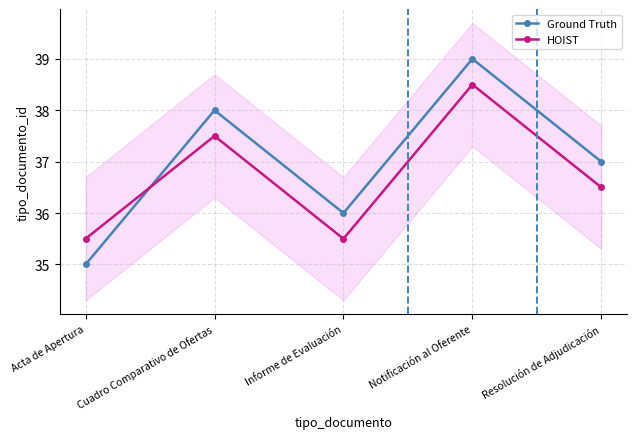

Is it true that Ground Truth equals 12.8 at Cuadro Comparativo de Ofertas?

False